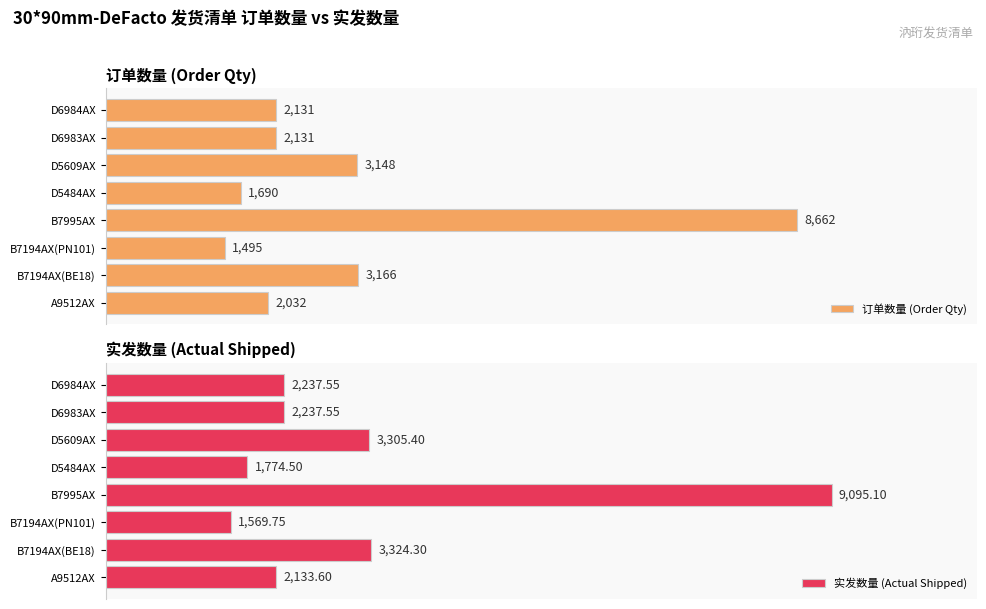

Which category has the lowest value in the 实发数量 (Actual Shipped) series?

B7194AX(PN101)